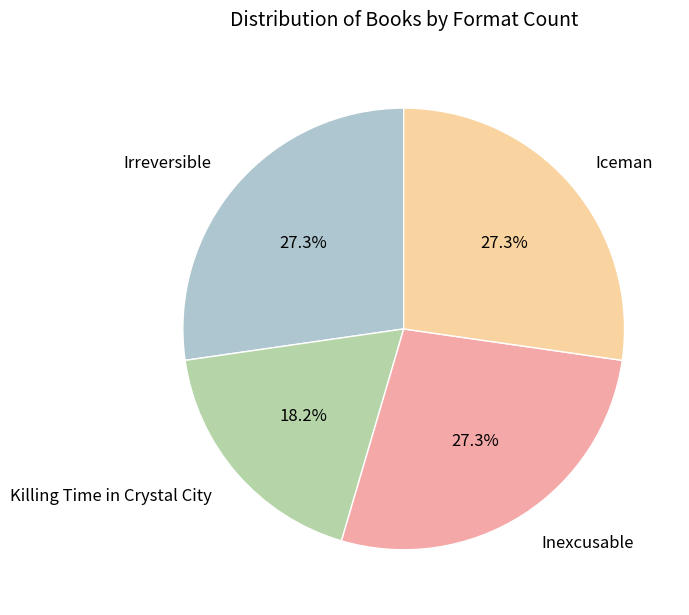

Between Killing Time in Crystal City and Inexcusable, which is larger?

Inexcusable